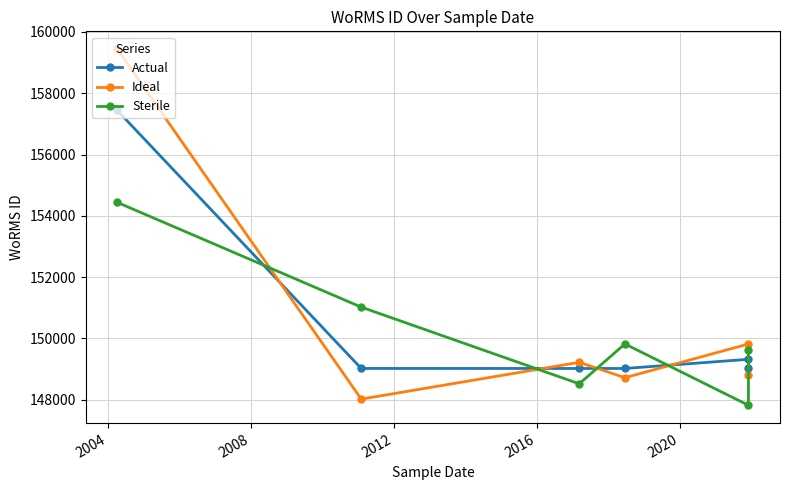

What is the value of the Sterile point at the 3rd from the left?

148522